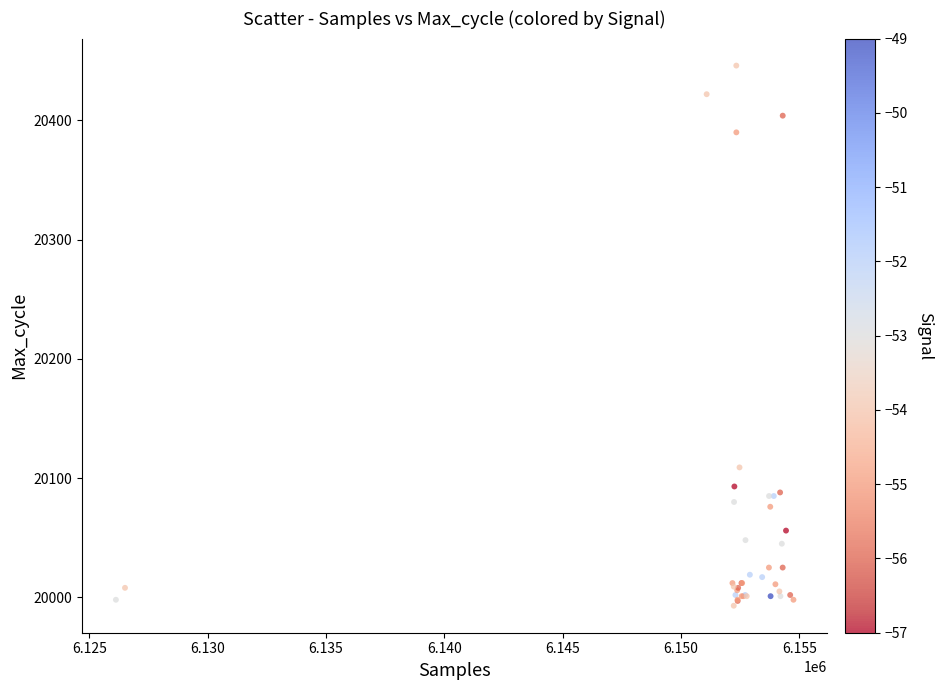

What Y value in the scatter plot is closest to 20219?

20109